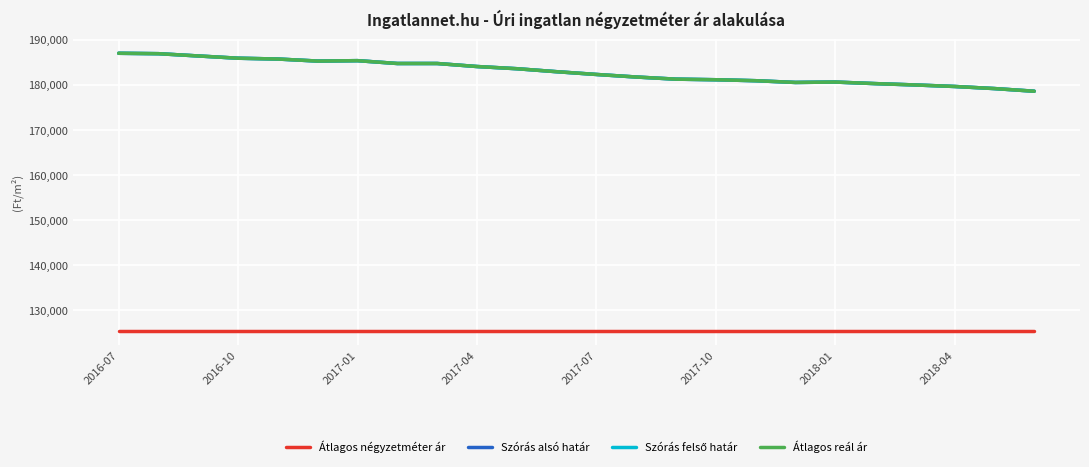

In Átlagos reál ár, how many points are higher than both neighbors (excluding endpoints)?

2